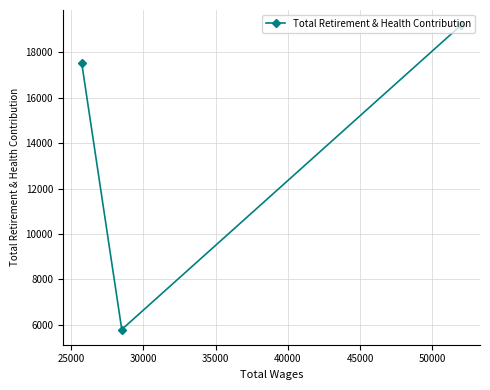

Count the number of data series in this chart.

1